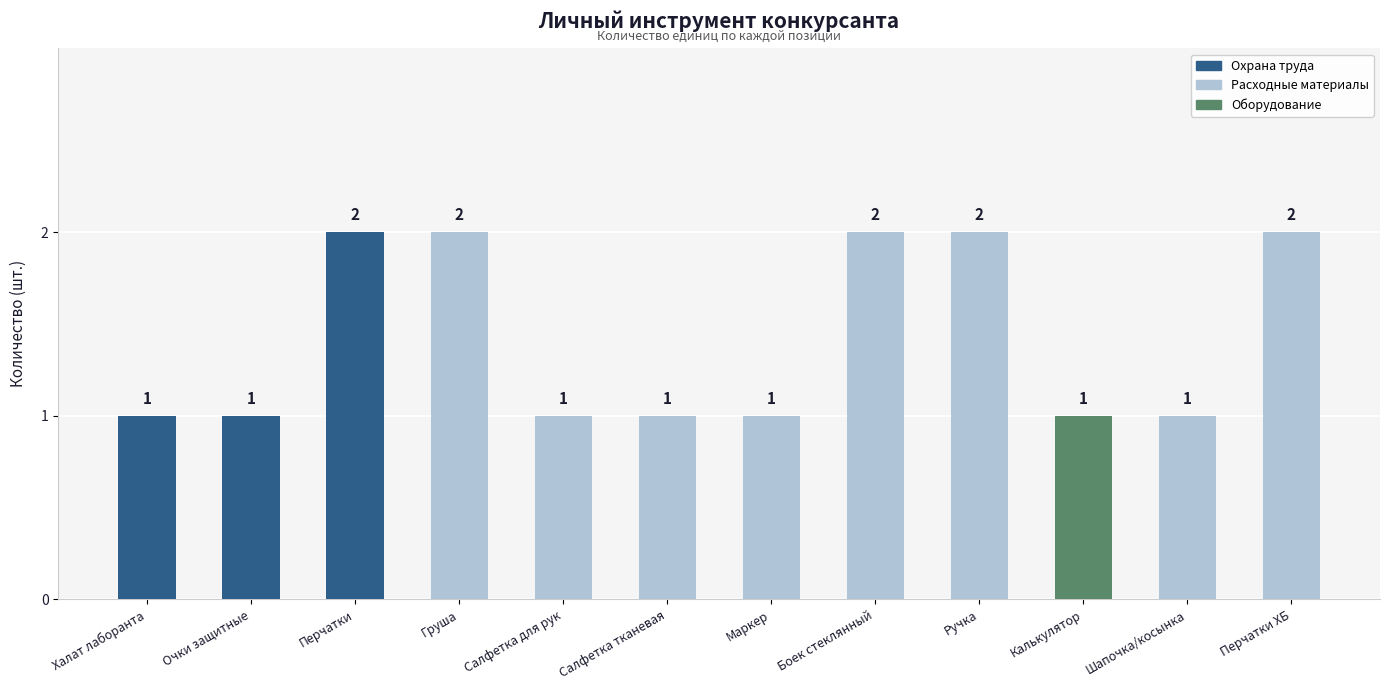

What is the sum of all values?

17